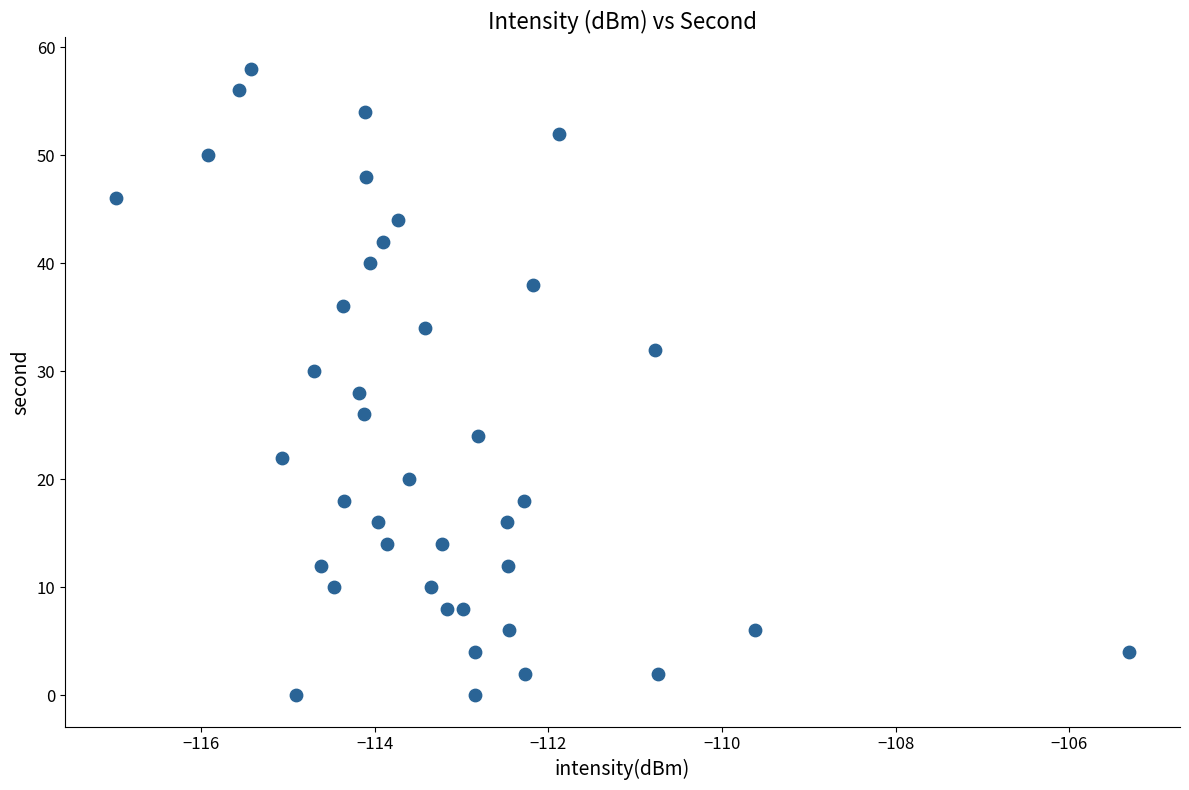

What is the range of Y values (max minus min)?

58